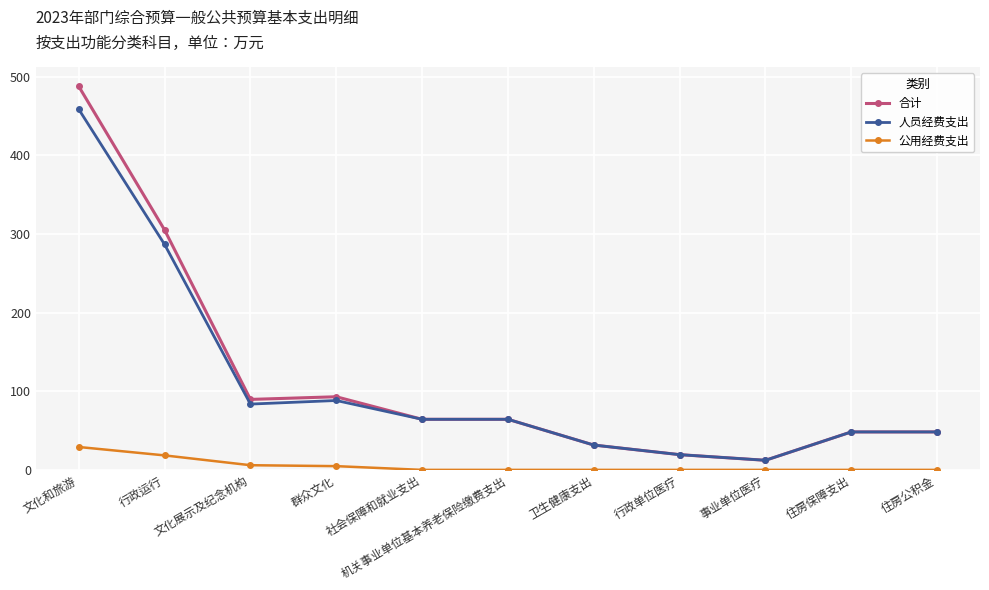

Rank the series by their maximum value, from highest to lowest.

合计, 人员经费支出, 公用经费支出